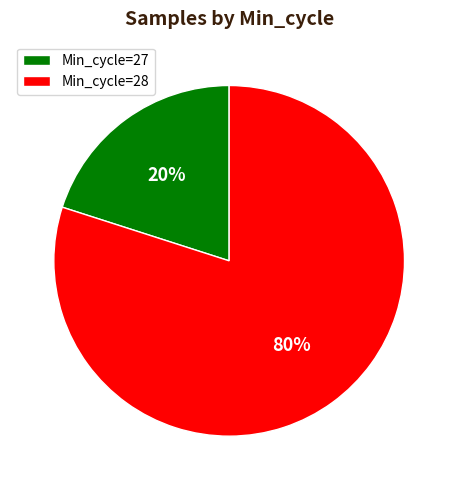

Approximately how many times larger is the value at Min_cycle=28 compared to Min_cycle=27?

4.0